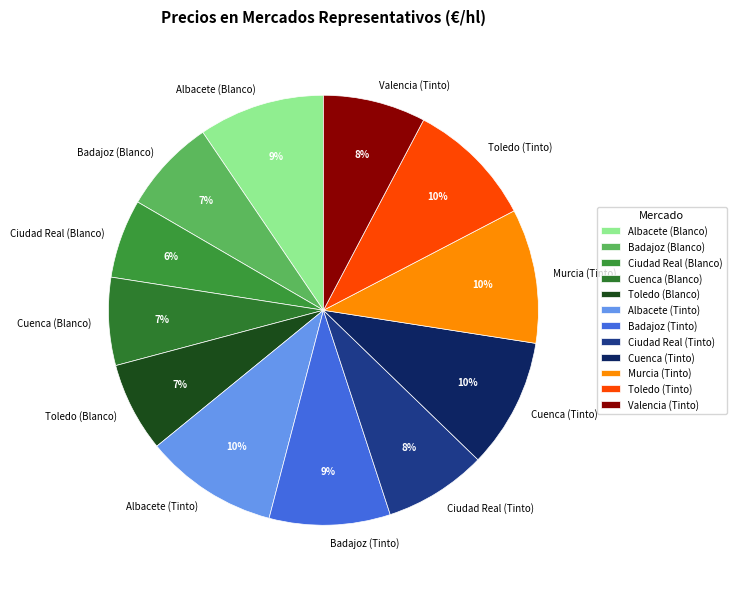

Is the sum of Badajoz (Blanco) and Albacete (Blanco) greater than half?

No